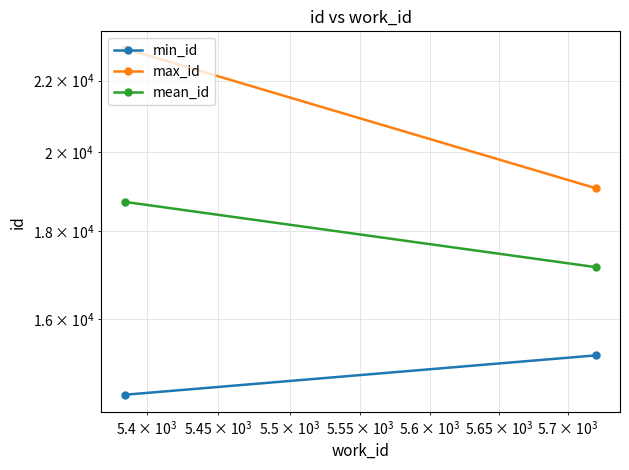

How many lines are shown in the chart?

3